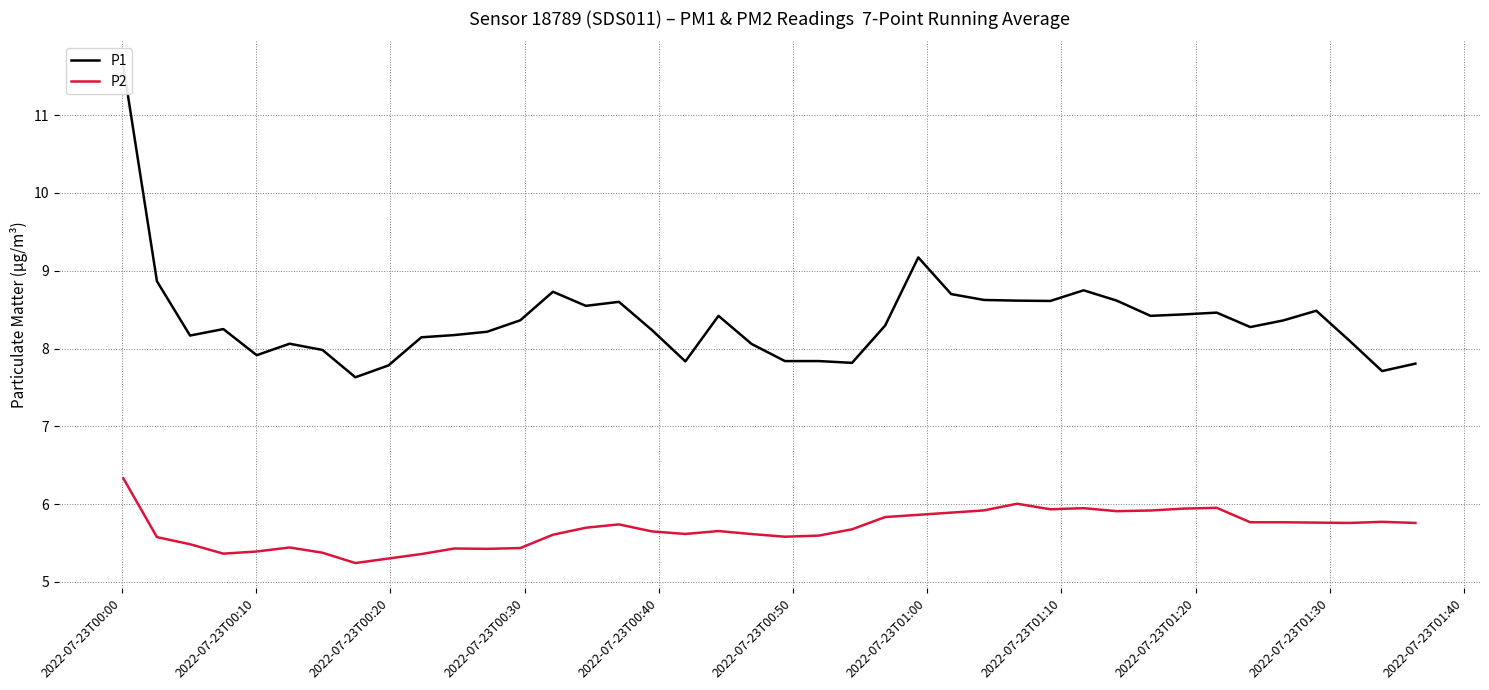

What is the maximum value for P1?

11.6